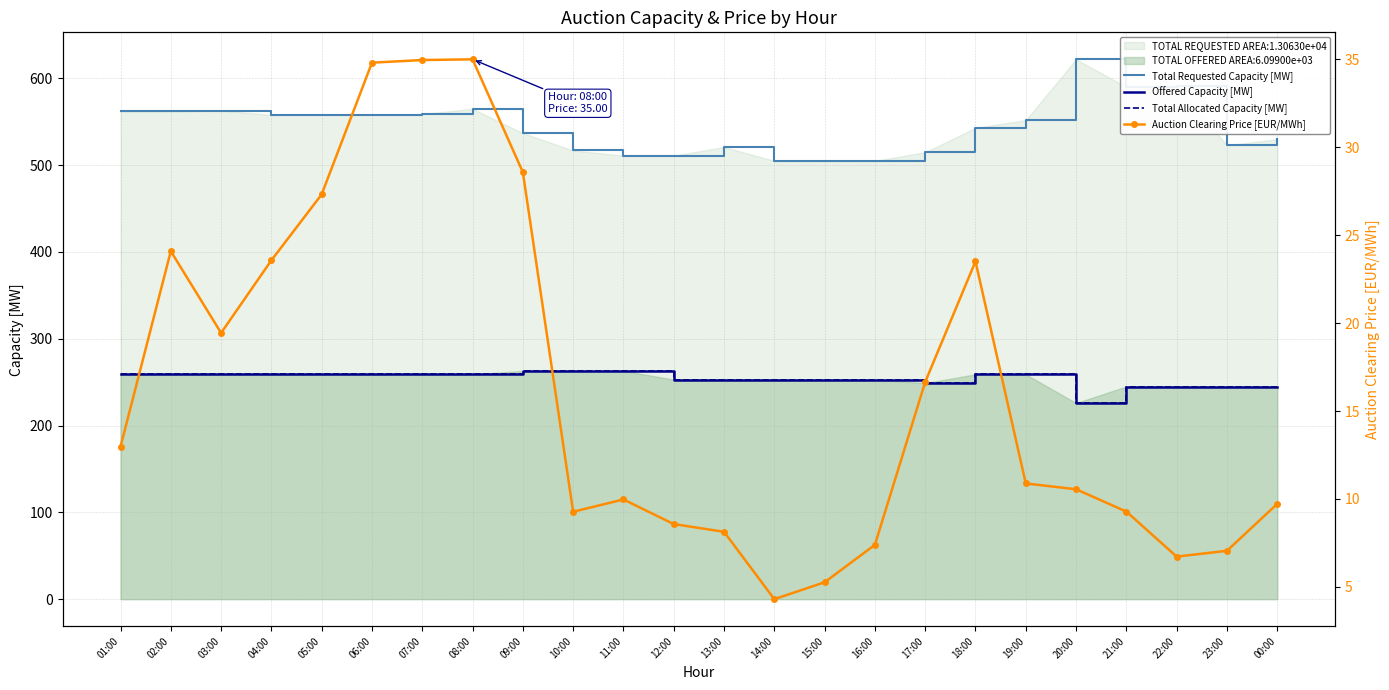

What is the sum of the Auction Clearing Price [EUR/MWh] values at 16:00 and 17:00?

24.0